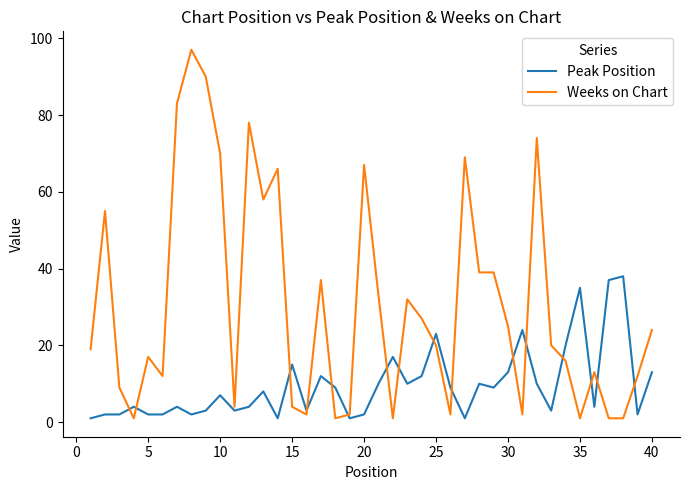

Rank the series by their average value, from highest to lowest.

Weeks on Chart, Peak Position